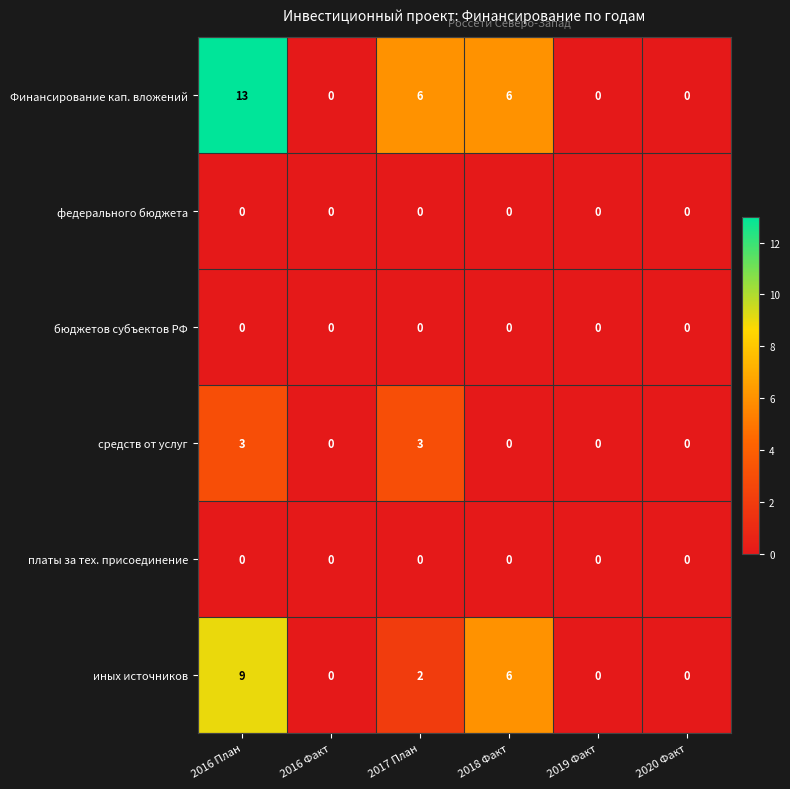

Which series has the largest range (max minus min)?

Финансирование кап. вложений